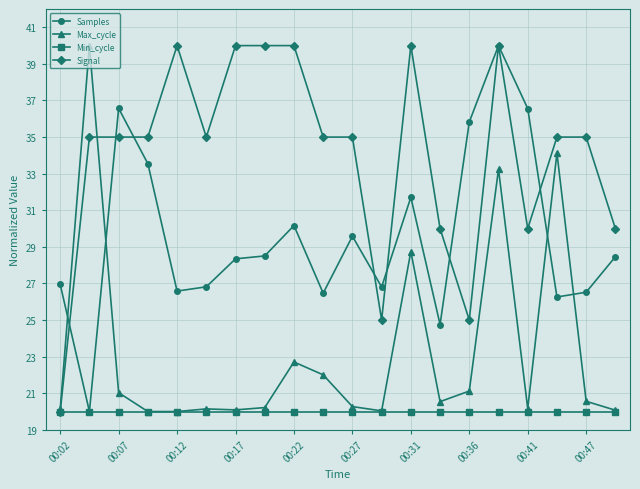

What is the minimum value shown in the chart?

20.0